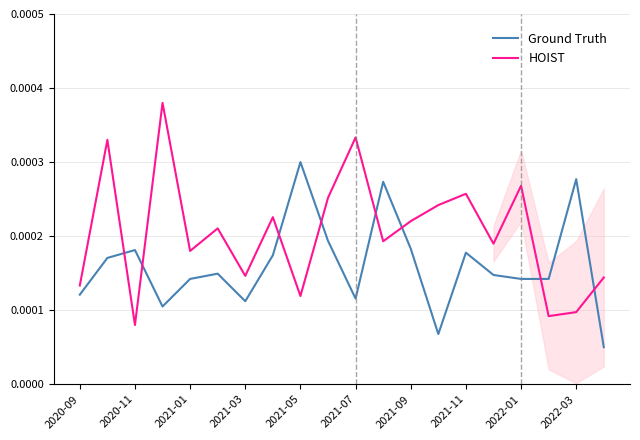

True or false: Ground Truth and HOIST intersect in this chart.

True